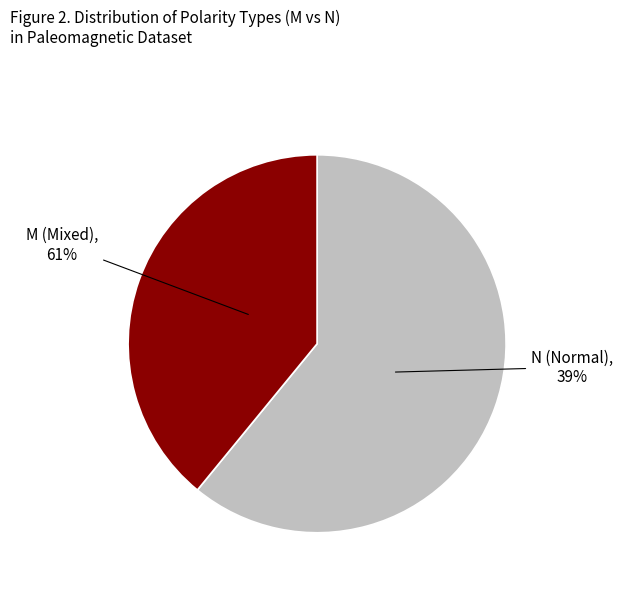

What is the total percentage of N and M?

100.0%